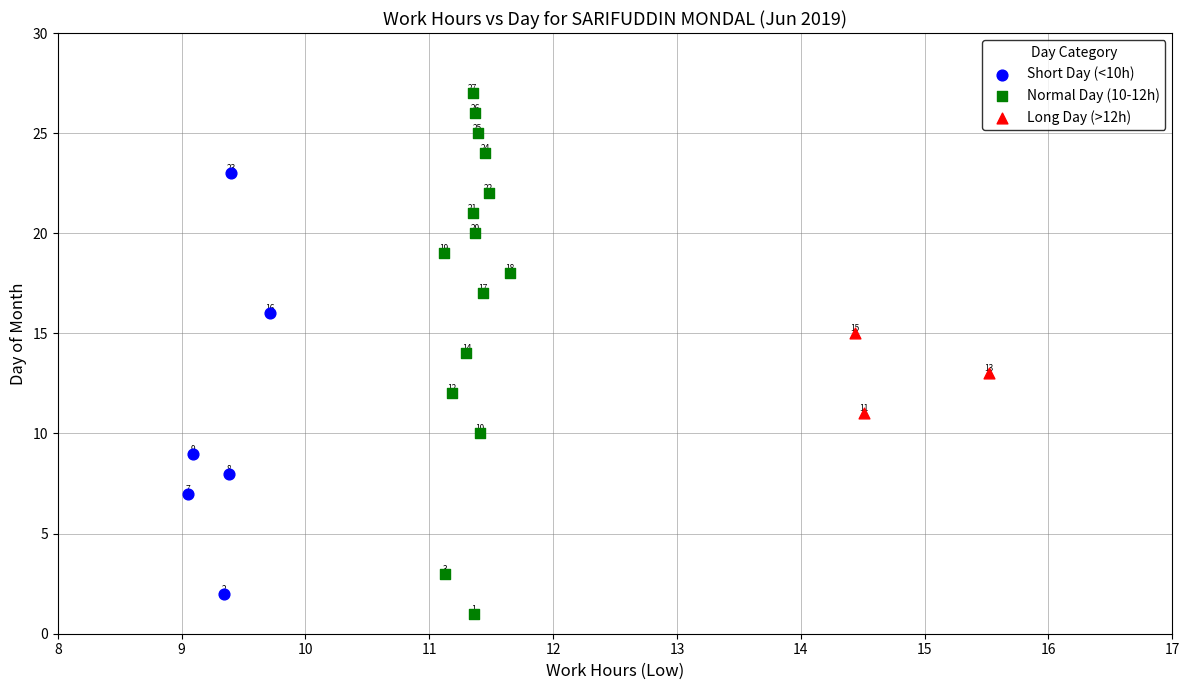

Which series has the largest Y range (max minus min)?

Normal Day (10-12h)